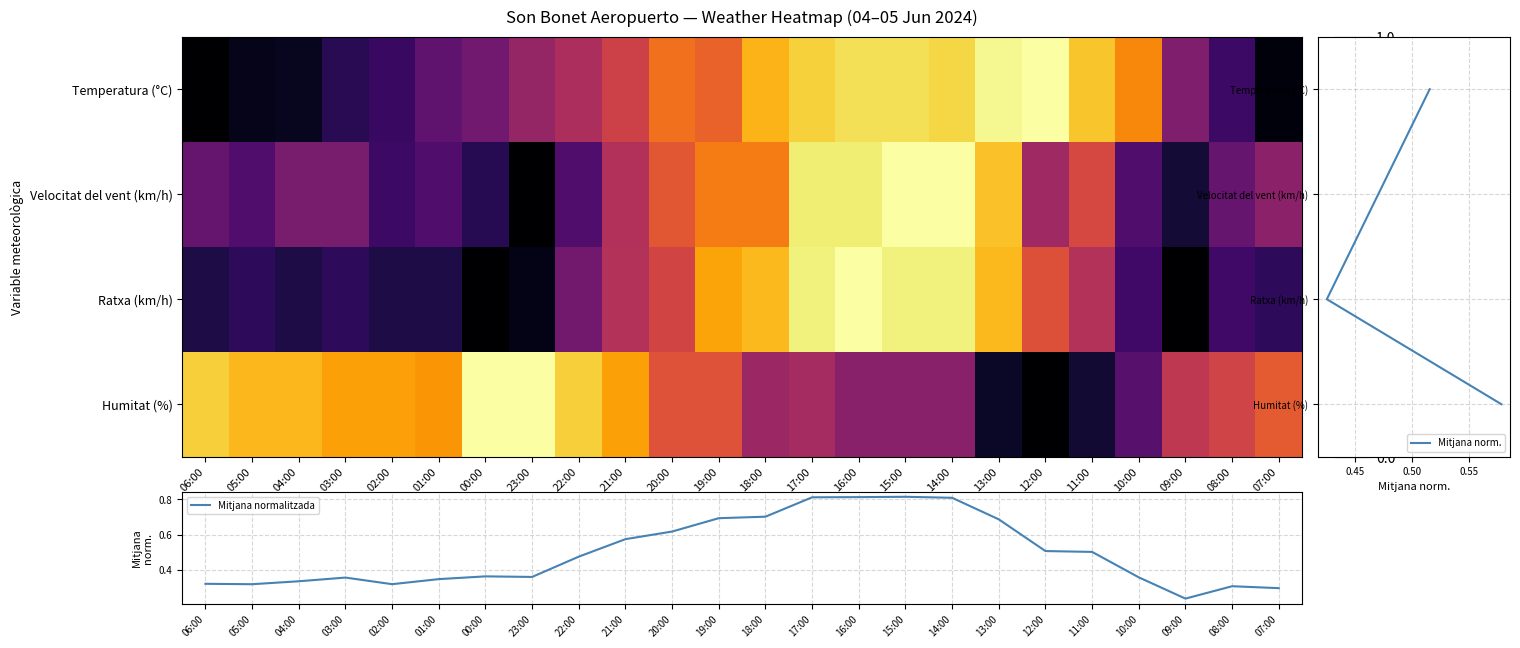

At which category does the chart reach its peak across all series?

12:00